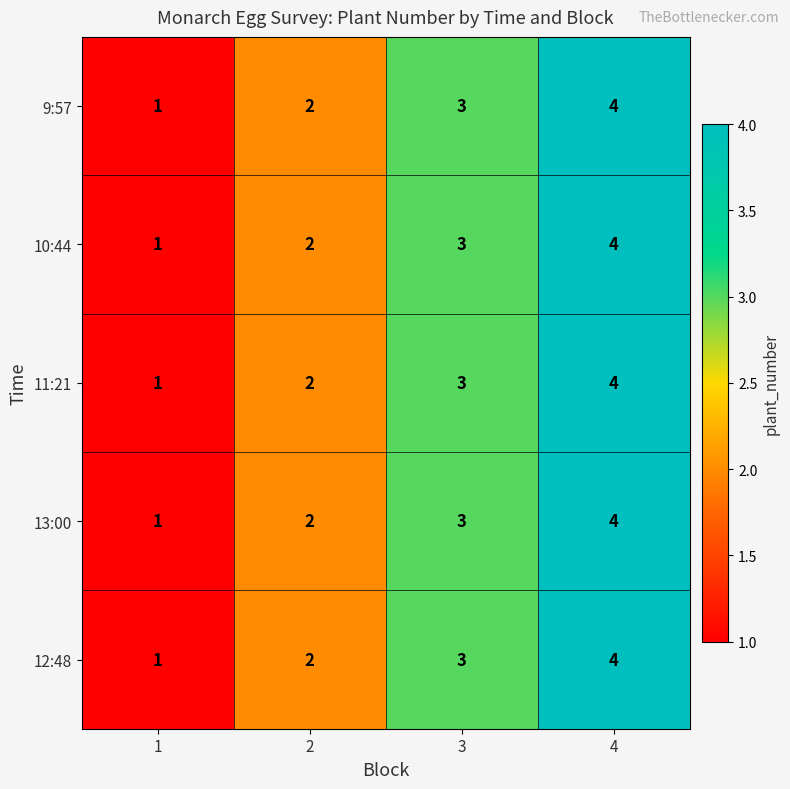

List the labels in order of 13:00 value, smallest first.

1, 2, 3, 4